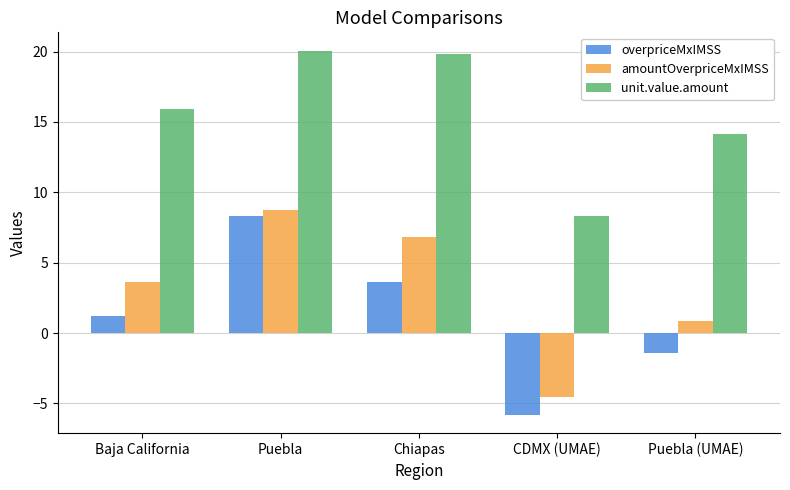

What is the highest value of the amountOverpriceMxIMSS series?

8.8